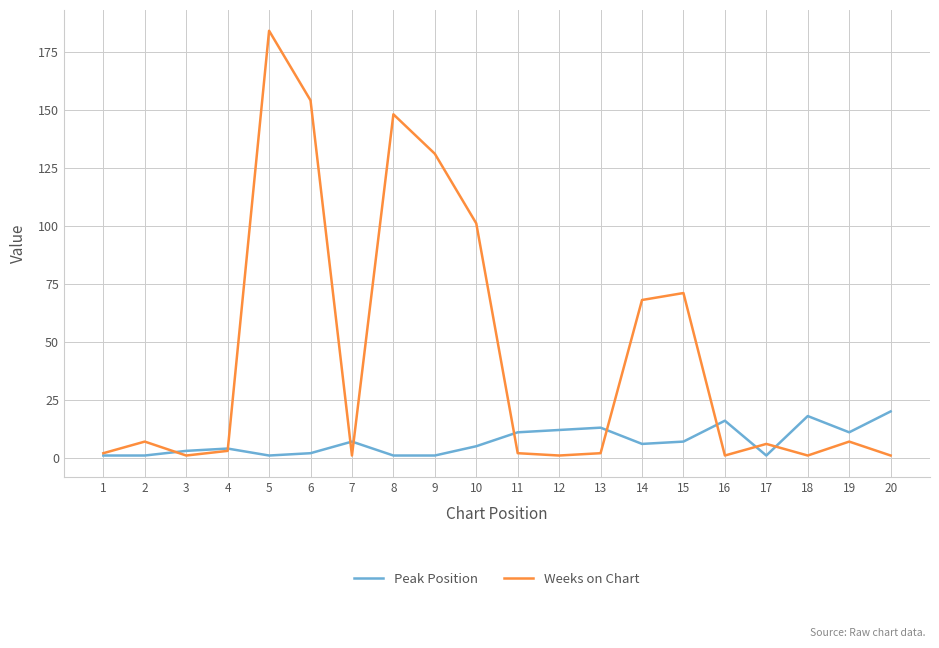

Which series has the largest total across all categories?

Weeks on Chart